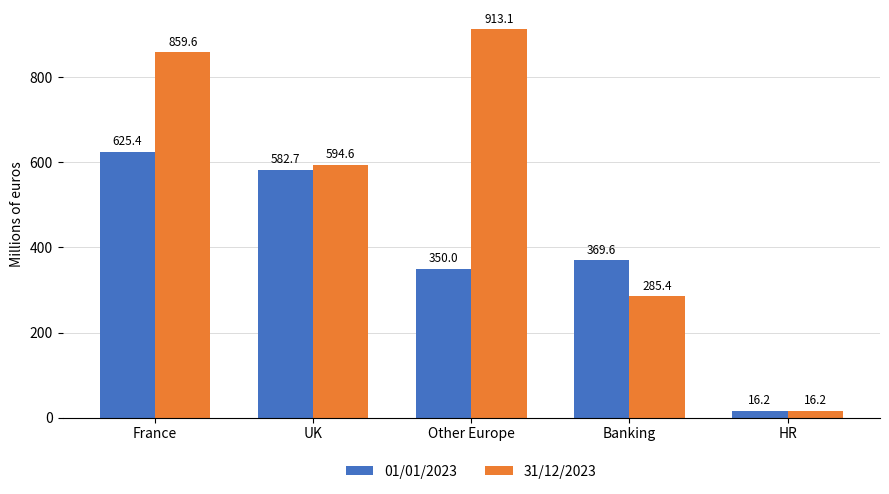

At which label does 01/01/2023 first exceed 369?

France